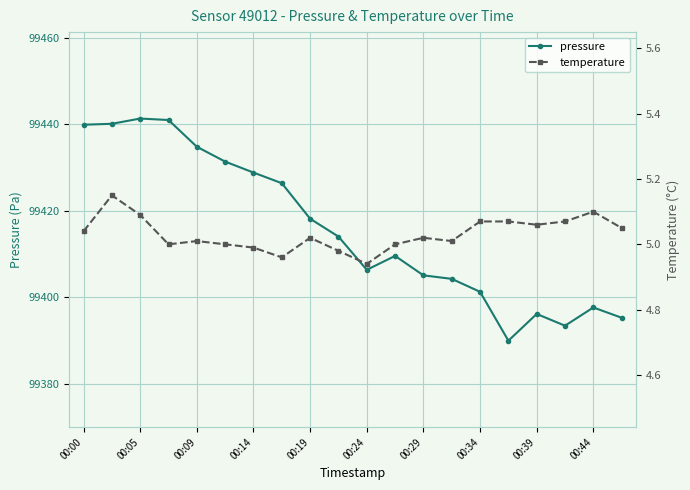

How many series are shown in this chart?

2